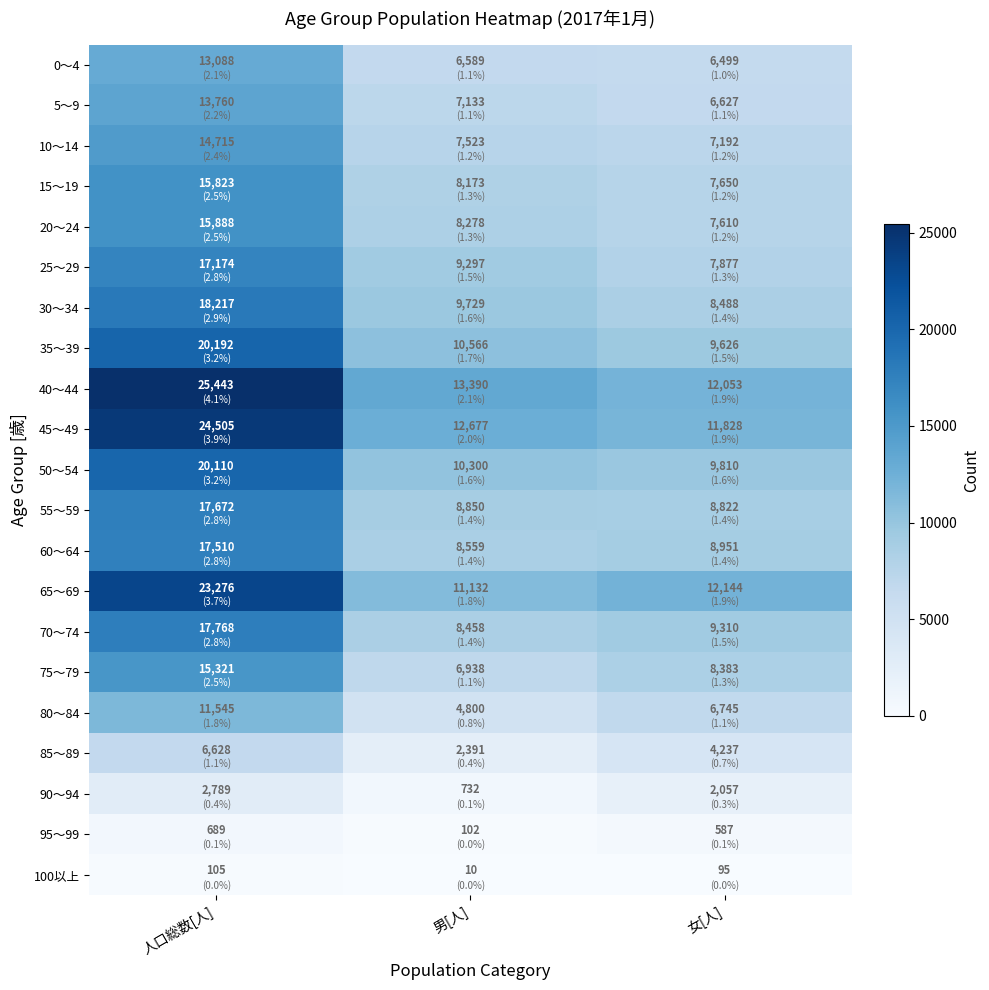

At which label does 50～54 first exceed 10300?

人口総数[人]